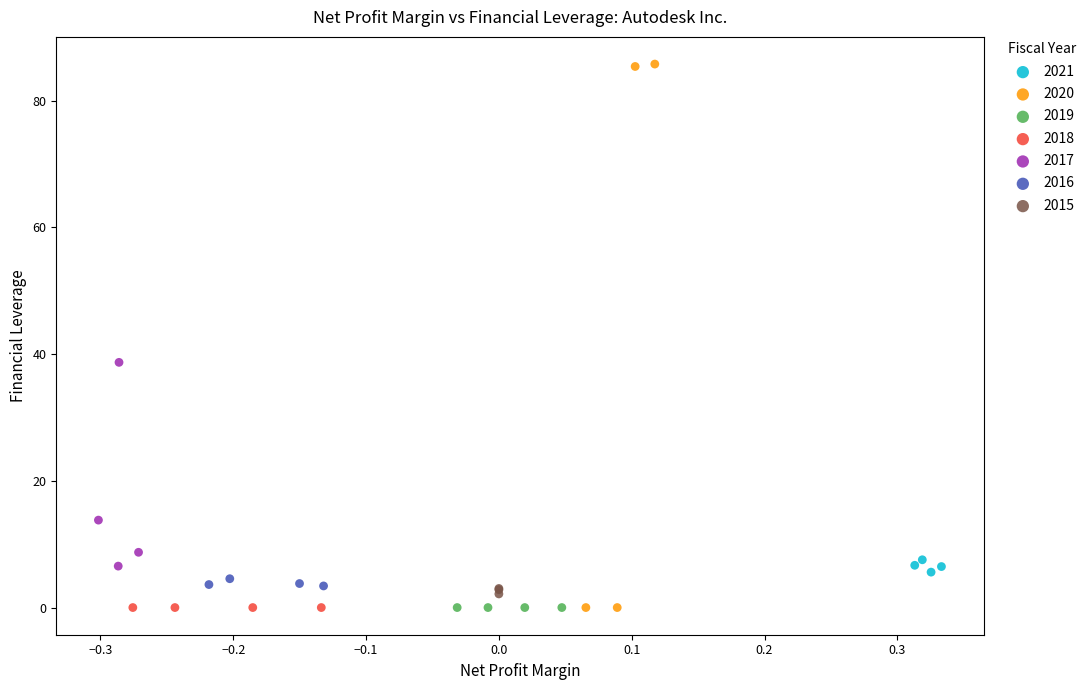

Which series contains the highest Y value?

2020